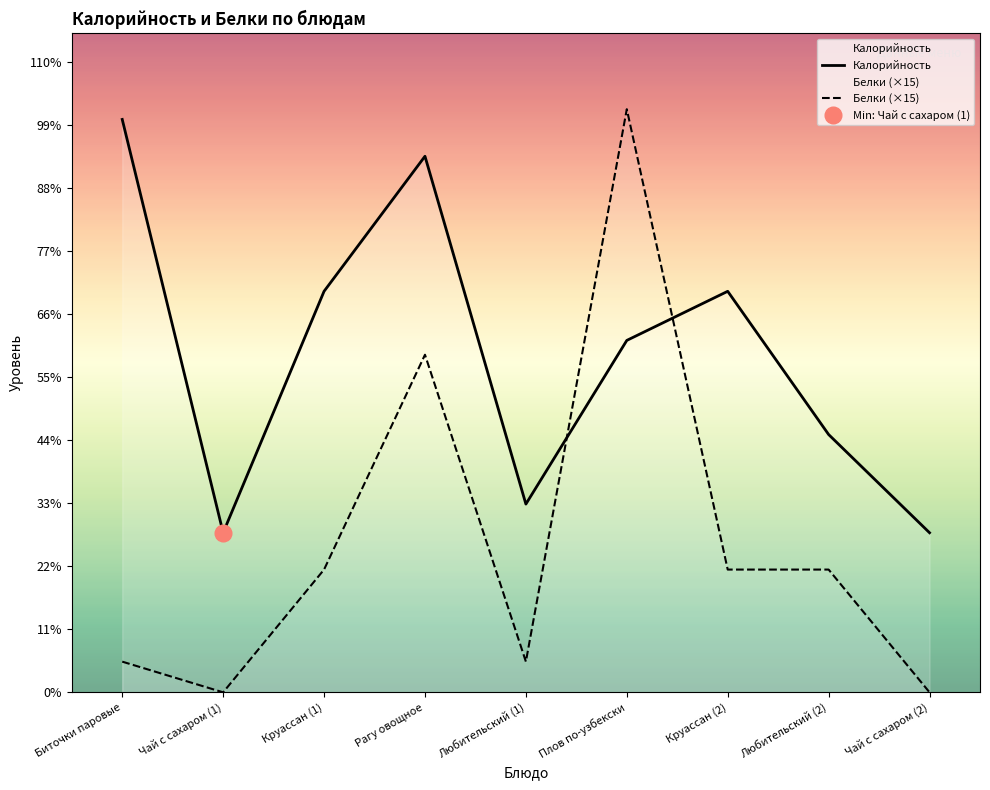

Reading left to right, transcribe all the data shown in this chart.

Калорийность: 280	78	196	262	92	172	196	126	78
Белки (×15): 15	0	60	165	15	285	60	60	0